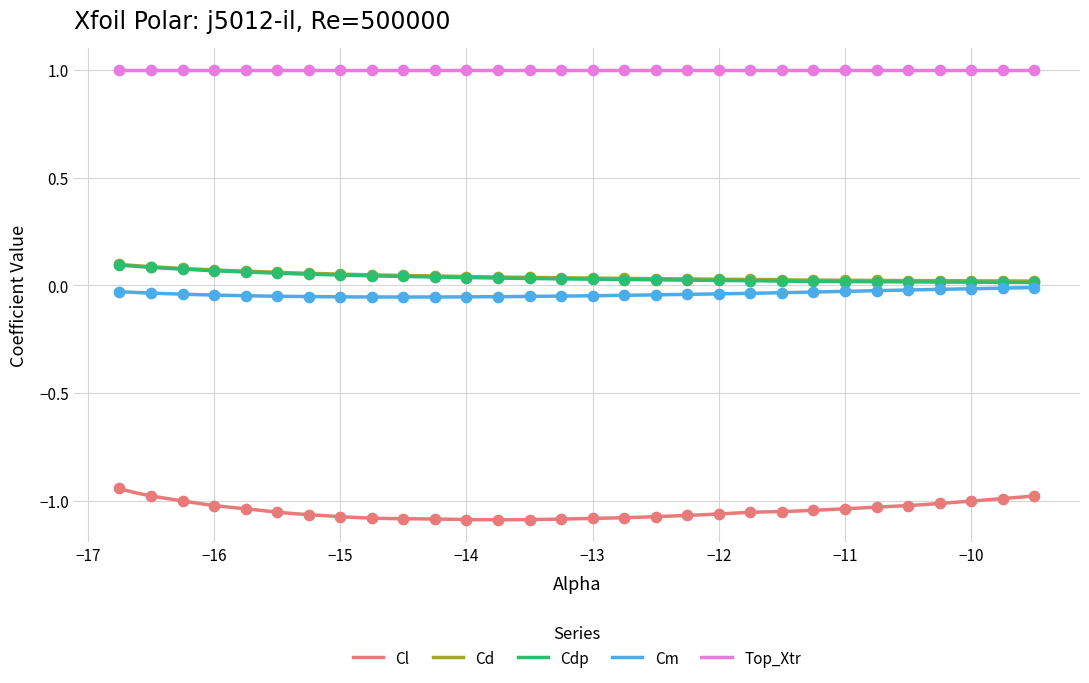

Which series contains the lowest Y value?

Cl